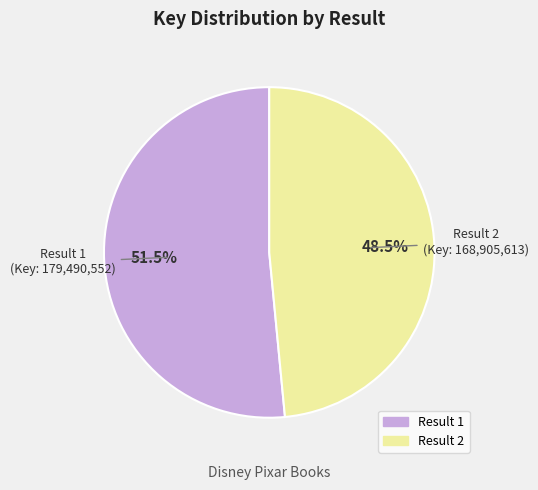

What percentage do Result 1 (Key: 179,490,552) and Result 2 (Key: 168,905,613) together represent?

100.0%